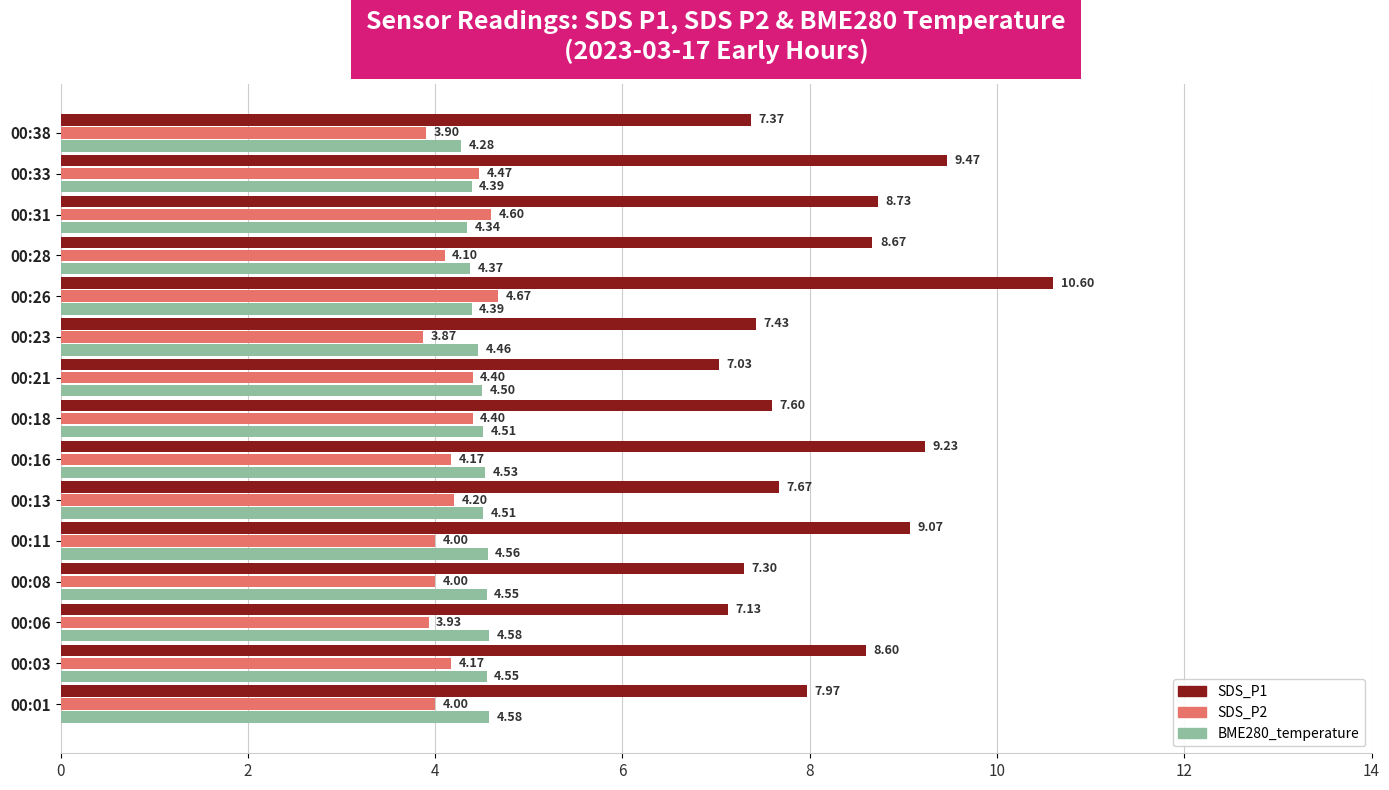

Which series has the widest spread of values?

SDS_P1